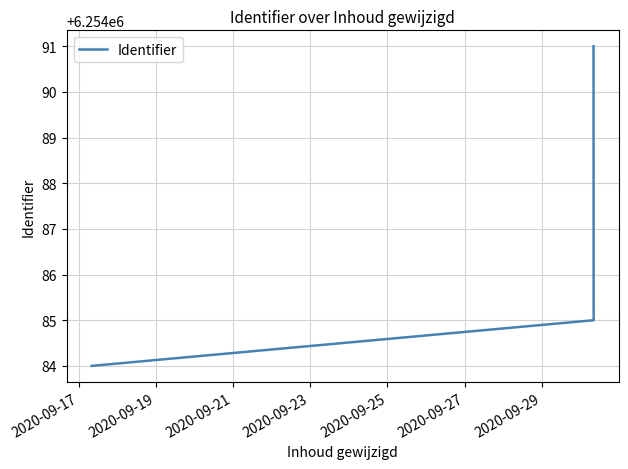

Does the chart display data point markers on the line(s)?

No